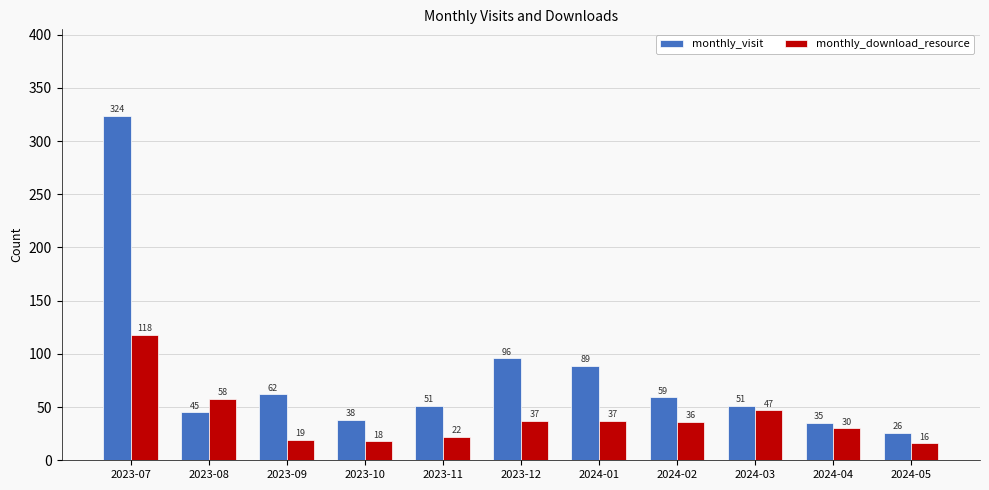

What is the maximum value shown in the chart?

324